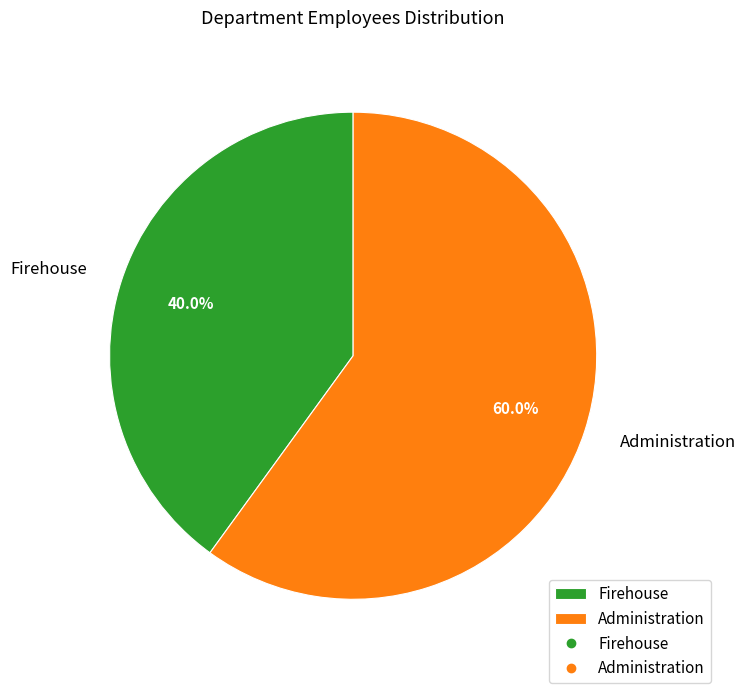

What is the largest slice in the pie chart?

Administration